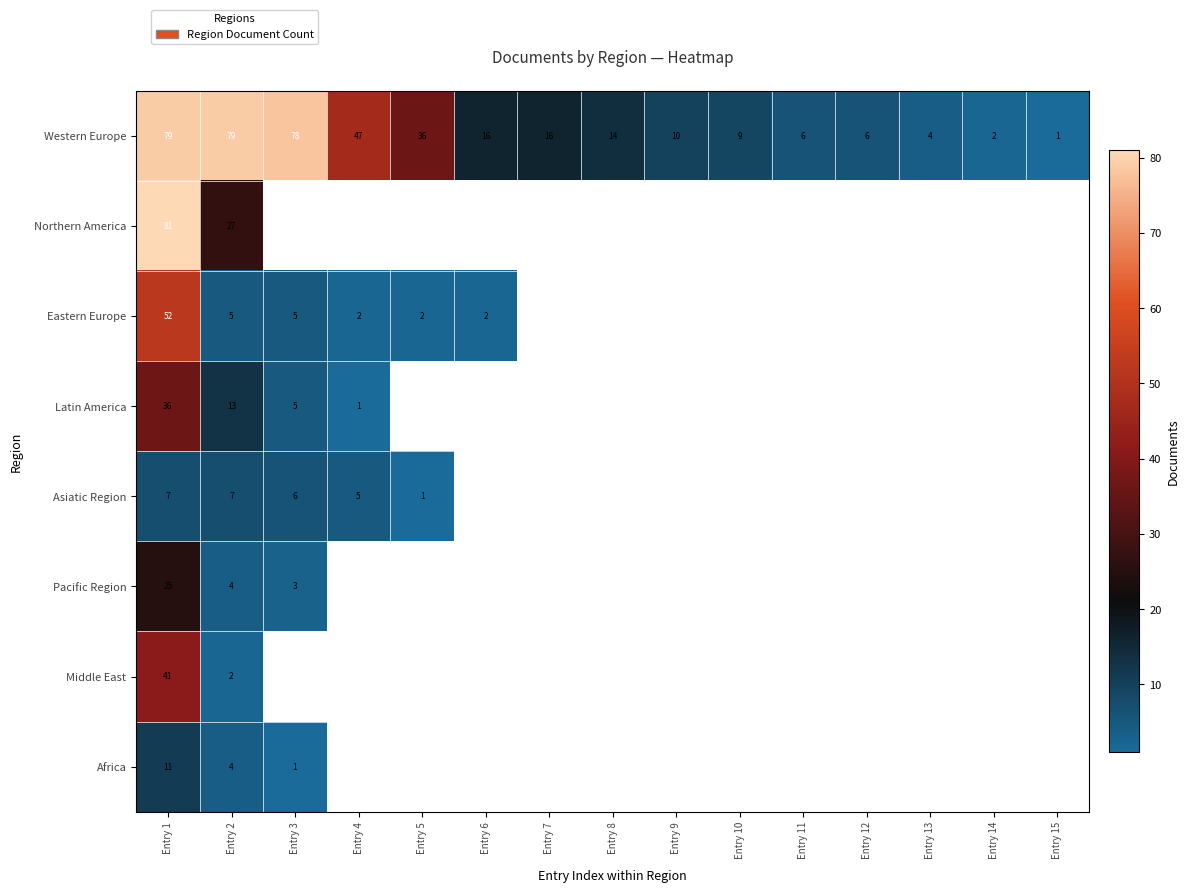

Is it true that Middle East equals 41 at Entry 1?

True